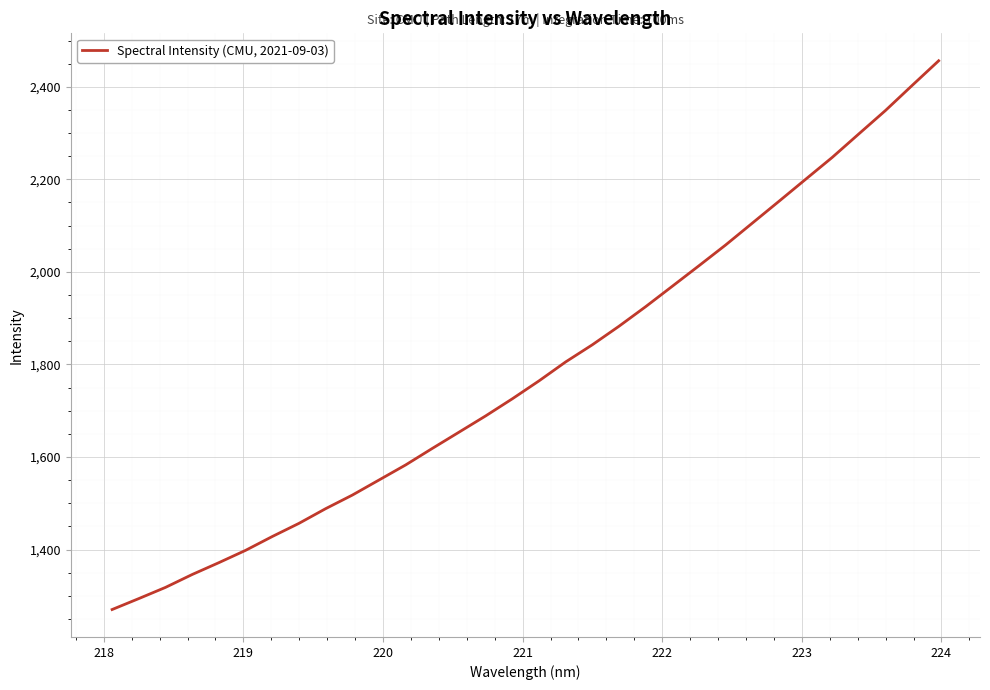

What is the maximum value shown in the chart?

2456.2